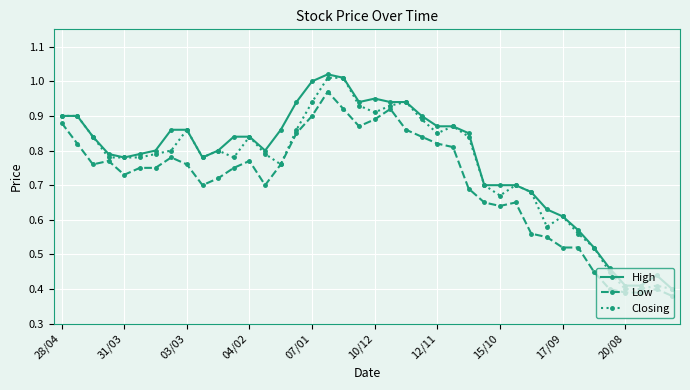

At how many categories does at least one series exceed 0?

40